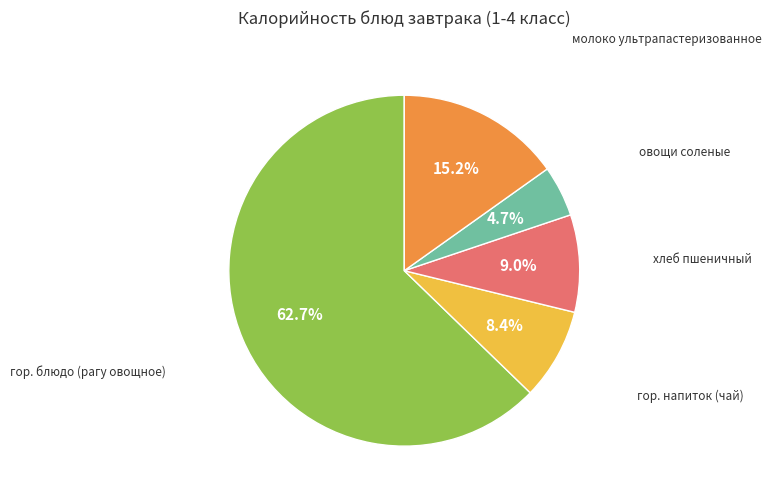

How many segments does this pie chart have?

5